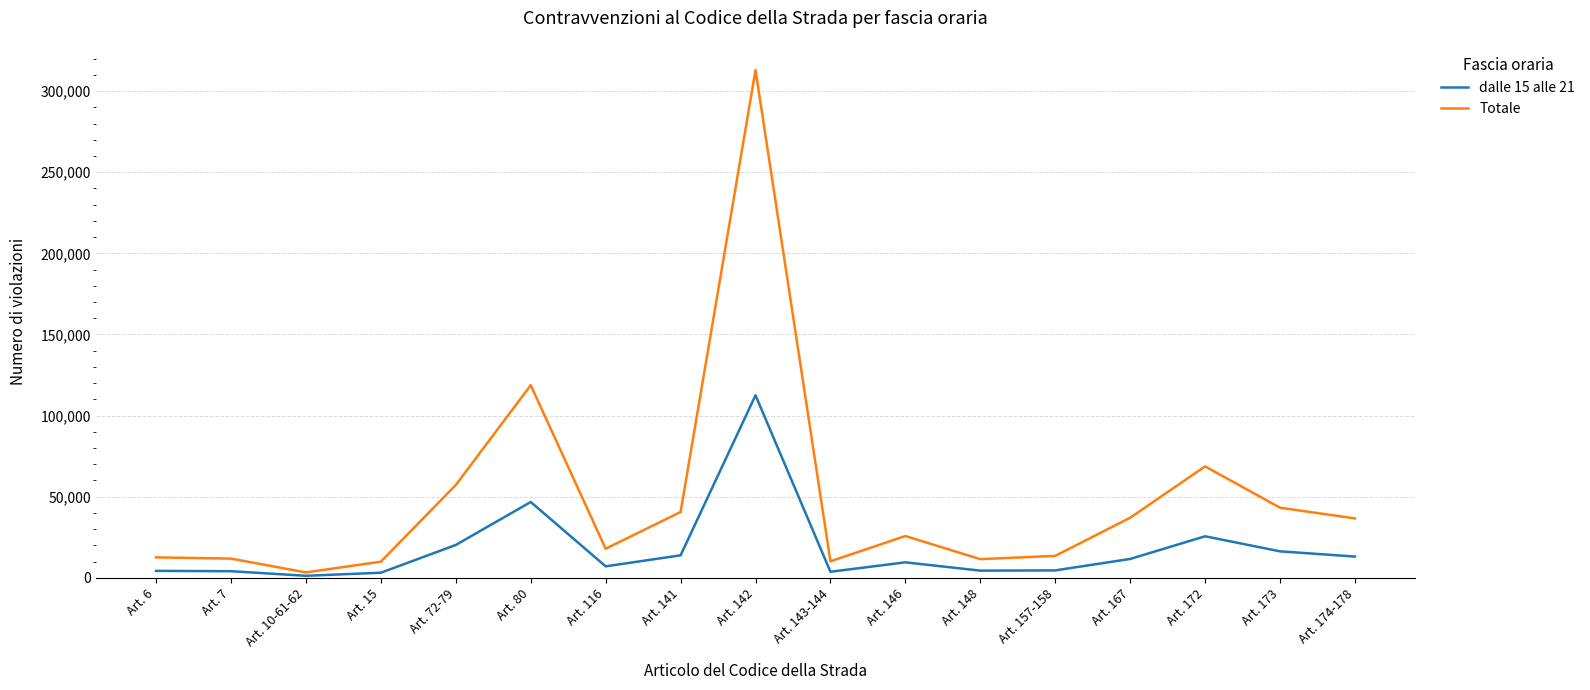

What is the greatest value displayed?

312977